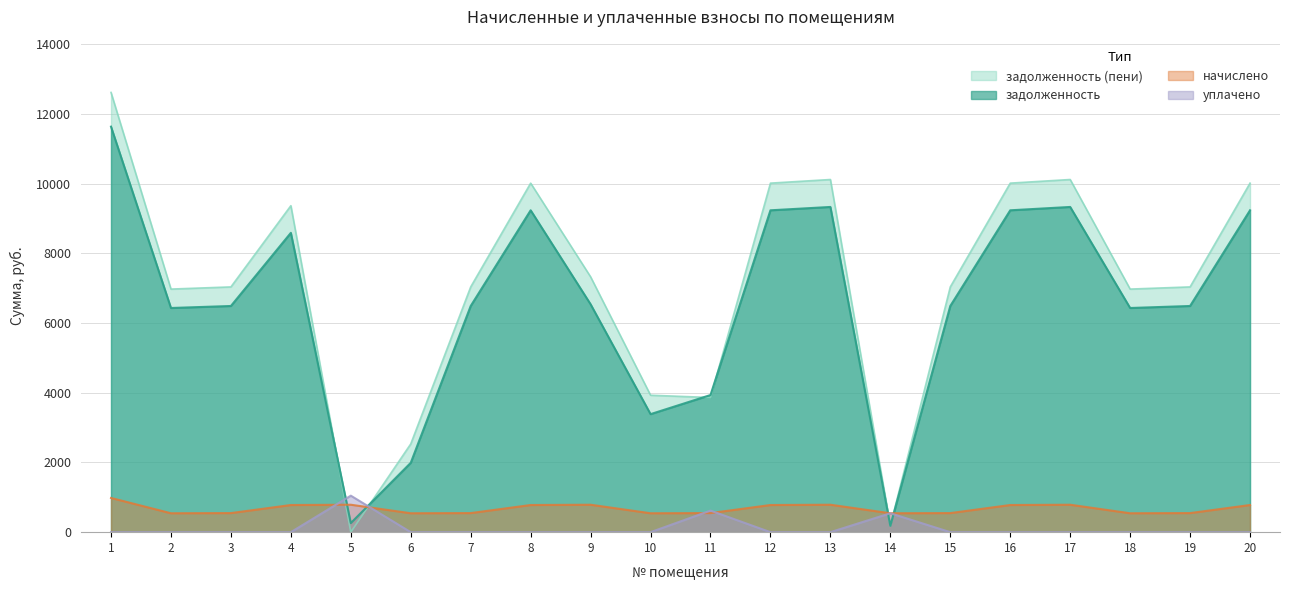

Reading left to right, what are all the values shown in this chart?

задолженность: 11635.2	6432.0	6489.6	8588.2	260.0	1989.9	6489.6	9235.2	6538.6	3386.8	3934.6	9235.2	9331.2	180.8	6489.6	9235.2	9331.2	6432.0	6489.6	9235.2
задолженность (пени): 12616.9	6974.7	7037.2	9367.4	0.0	2532.6	7037.2	10014.4	7325.9	3929.5	3863.2	10014.4	10118.5	180.5	7037.2	10014.4	10118.5	6974.7	7037.2	10014.4
начислено: 981.7	542.7	547.6	779.2	787.3	542.7	547.6	779.2	787.3	542.7	547.6	779.2	787.3	542.7	547.6	779.2	787.3	542.7	547.6	779.2
уплачено: 0.0	0.0	0.0	0.0	1047.3	0.0	0.0	0.0	0.0	0.0	619.0	0.0	0.0	543.0	0.0	0.0	0.0	0.0	0.0	0.0